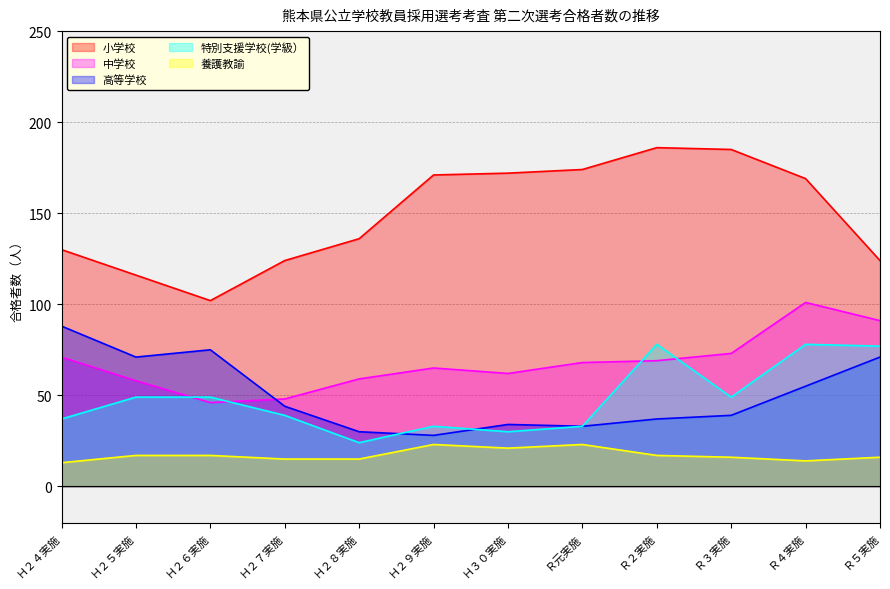

How many lines are shown in the chart?

5